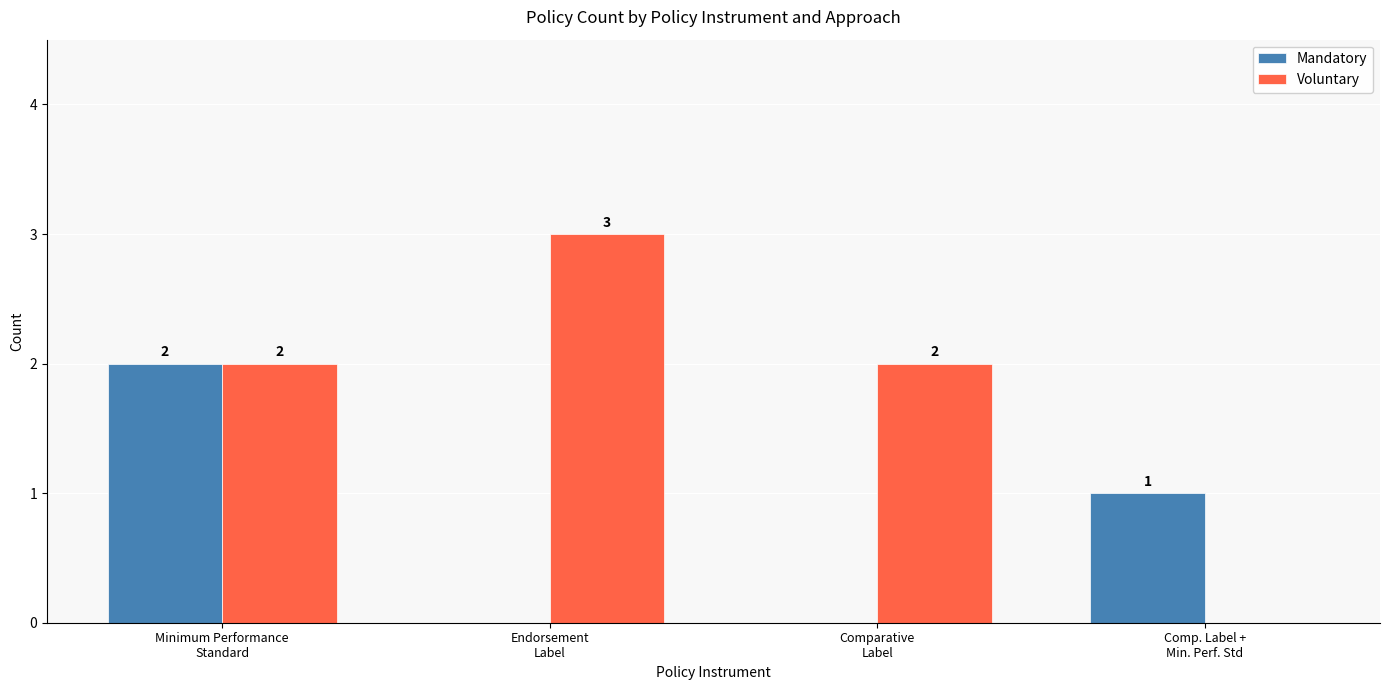

How many positive values does the Voluntary series have?

3